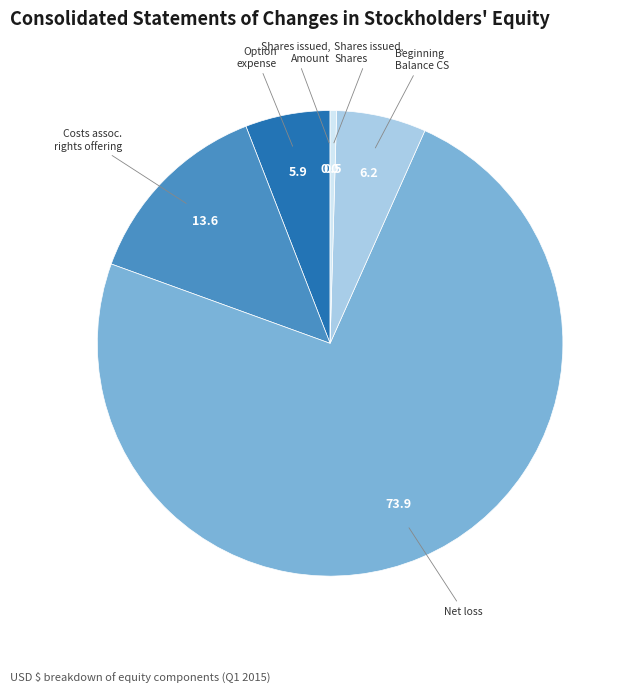

Which slice is the largest?

Net loss